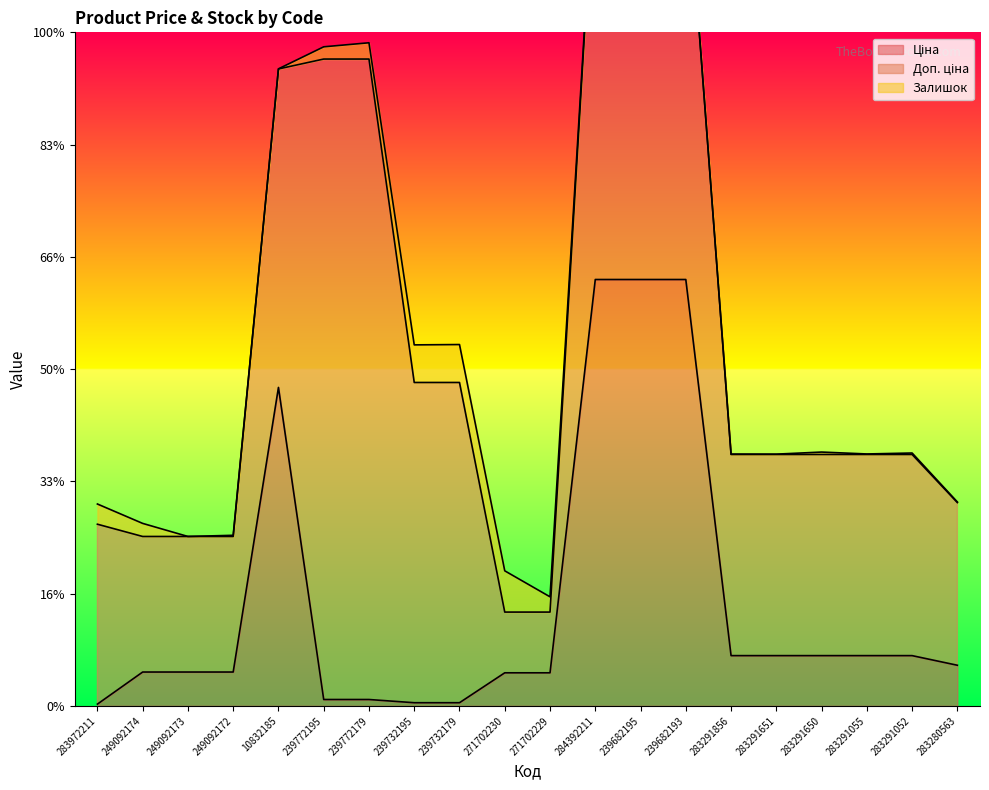

Reading left to right, transcribe all the data shown in this chart.

Ціна: 32.0	603.7	603.7	603.7	5673.8	114.1	114.1	57.0	57.0	589.9	589.9	7596.5	7596.5	7596.5	895.9	895.9	895.9	895.9	895.9	724.5
Доп. ціна: 3205.0	2414.8	2414.8	2414.8	5673.8	11410.0	11410.0	5705.0	5705.0	1081.7	1081.7	7596.5	7596.5	7596.5	3583.6	3583.6	3583.6	3583.6	3583.6	2897.8
Залишок: 360.0	233.0	0.0	21.0	2.0	218.0	290.0	670.0	676.0	735.0	272.0	43.0	42.0	0.0	7.0	6.0	43.0	9.0	26.0	11.0